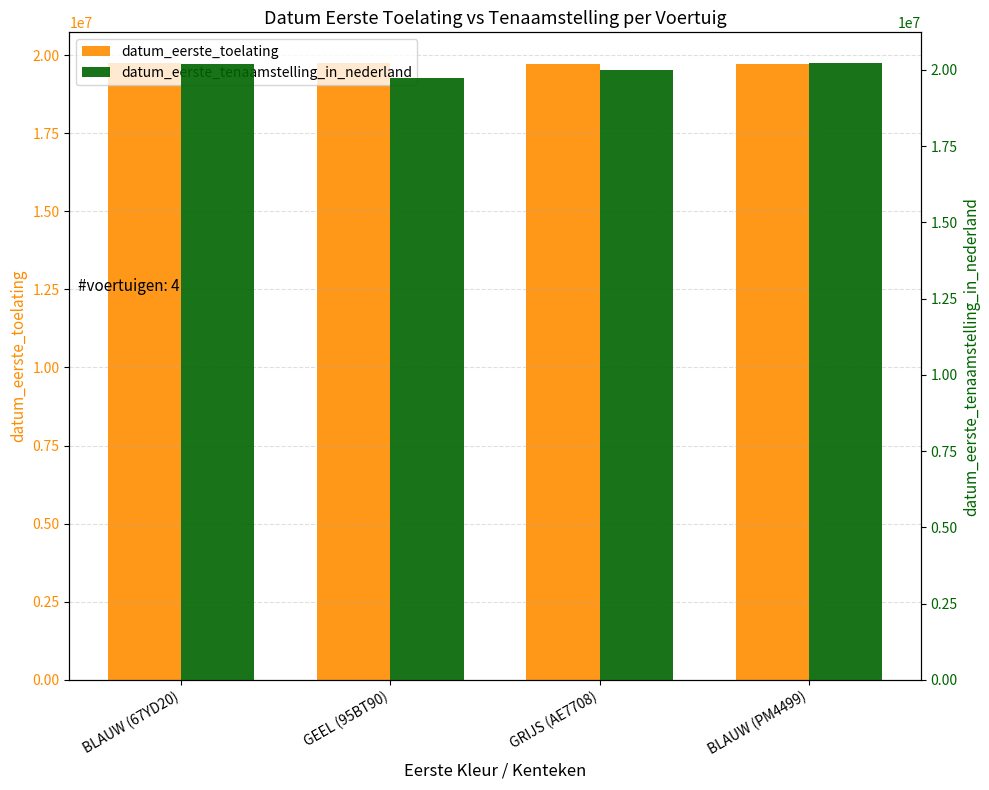

Reading left to right, what are all the values shown in this chart?

datum_eerste_toelating: 19730630	19740520	19720630	19710901
datum_eerste_tenaamstelling_in_nederland: 20200116	19740520	19990811	20220804